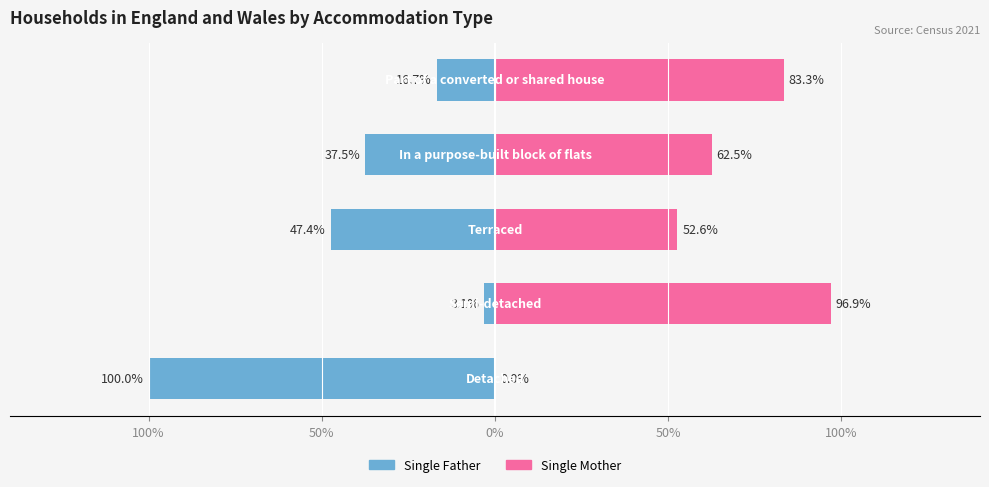

How many values in the Single Father series are below -37?

3